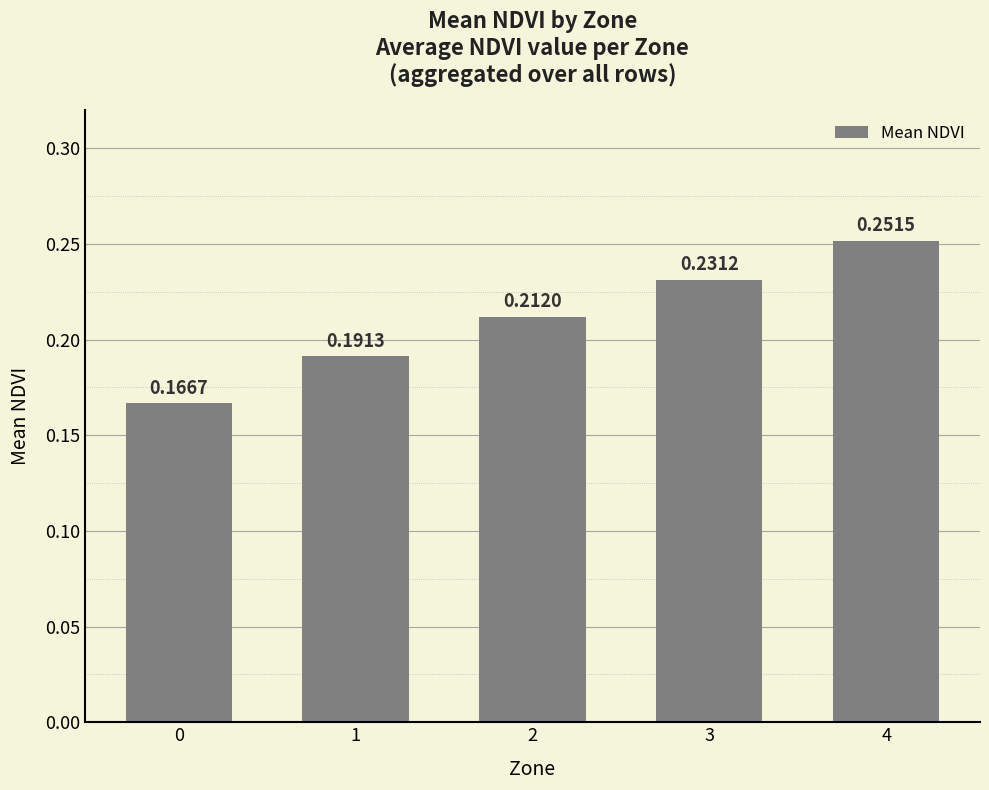

Rank the categories by value from lowest to highest.

0, 1, 2, 3, 4